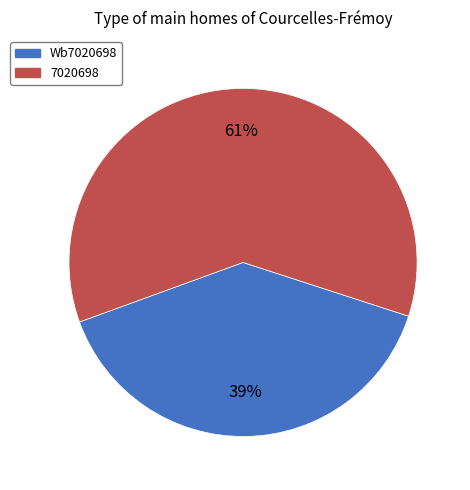

Is the sum of 7020698 and Wb7020698 greater than half?

Yes